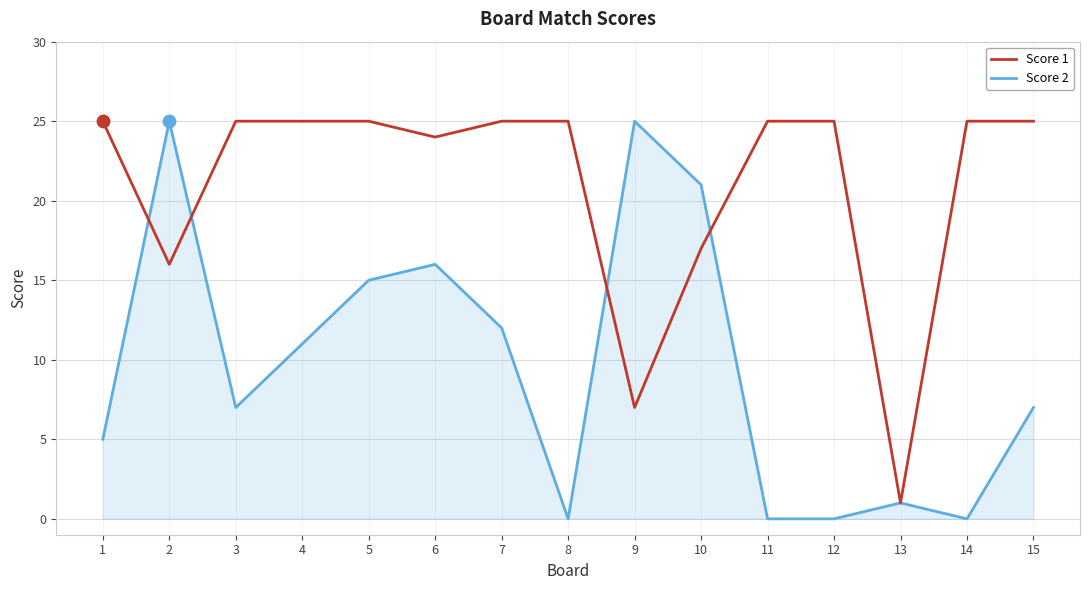

Which series has the largest total across all categories?

Score 1